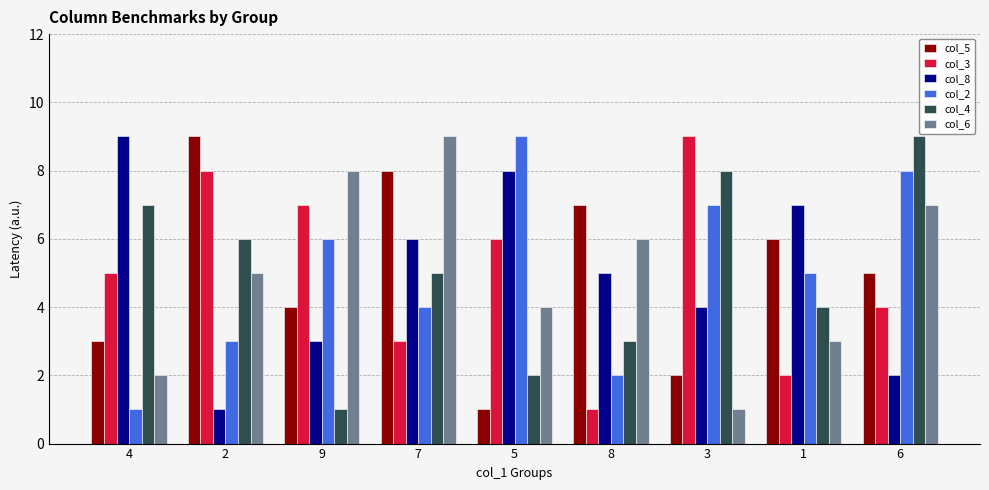

Count the number of categories in the chart.

9